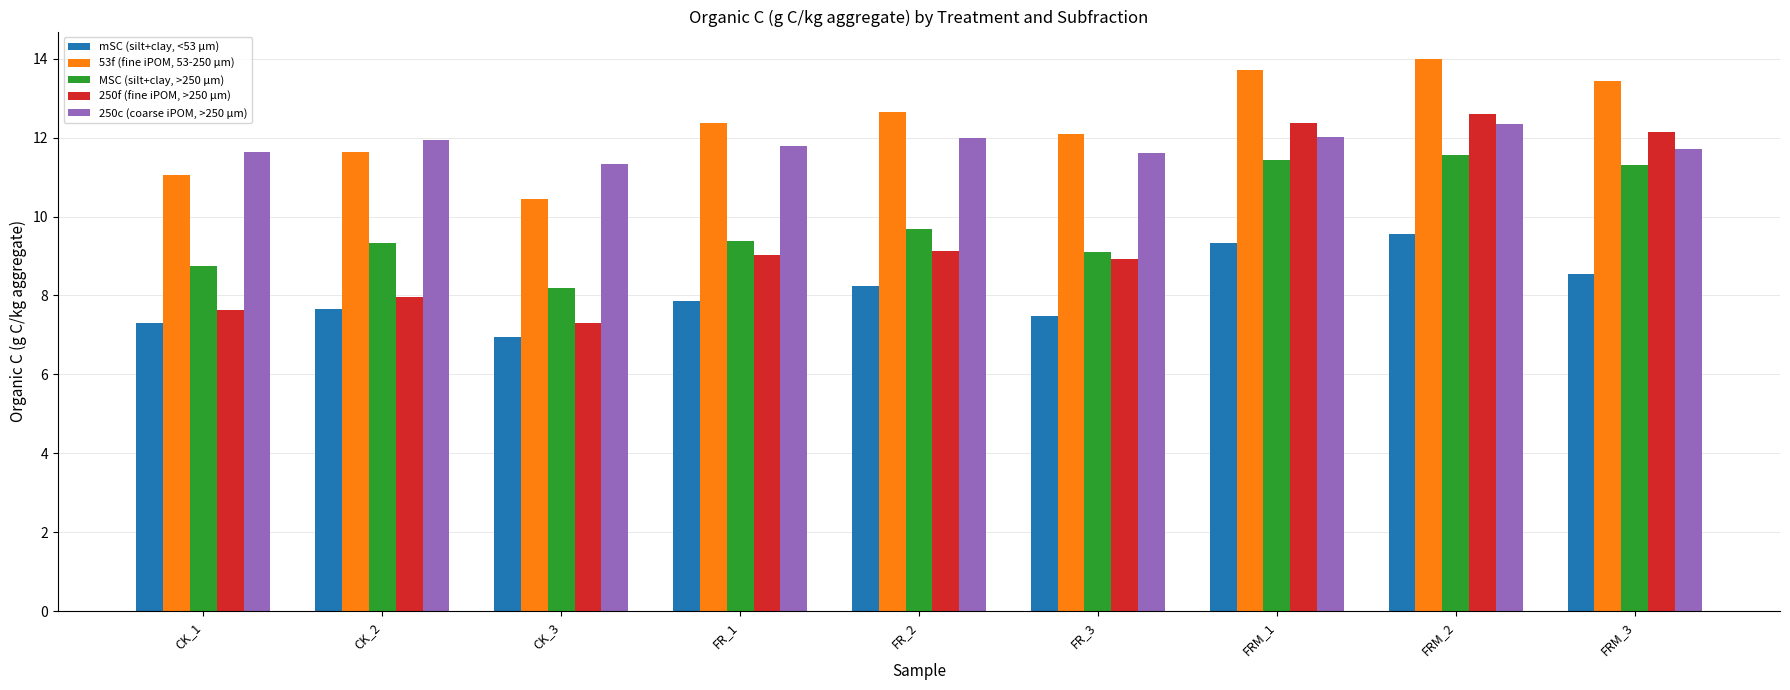

What is the value of the 53f (fine iPOM, 53-250 μm) bar at the 3rd from the left?

10.5